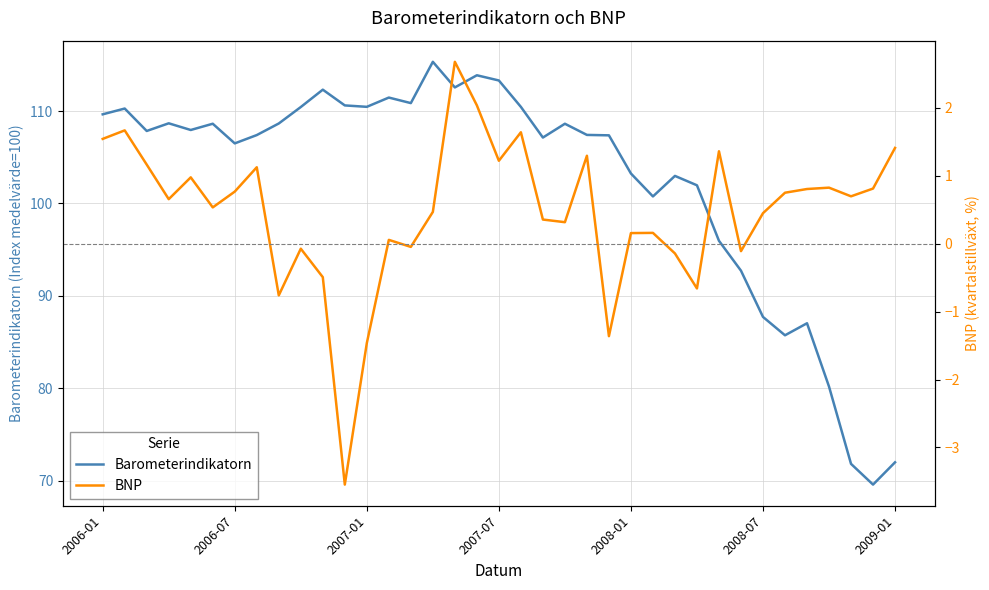

List the series in order of their peak value, highest first.

Barometerindikatorn, BNP